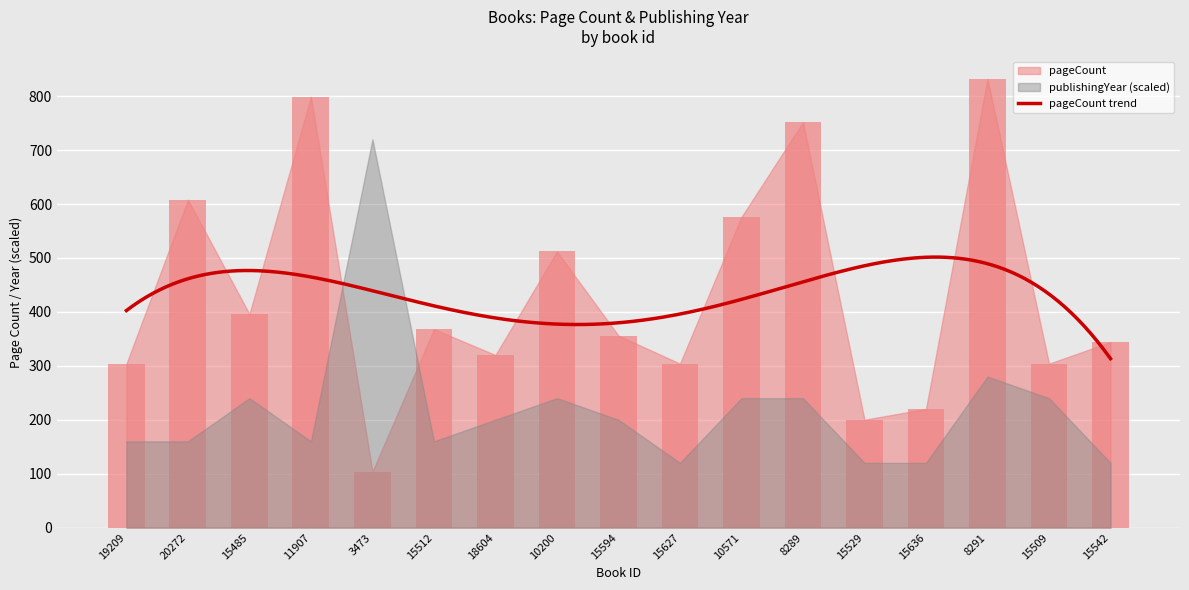

Rank the categories by value from lowest to highest.

3473, 15529, 15636, 19209, 15627, 15509, 18604, 15542, 15594, 15512, 15485, 10200, 10571, 20272, 8289, 11907, 8291